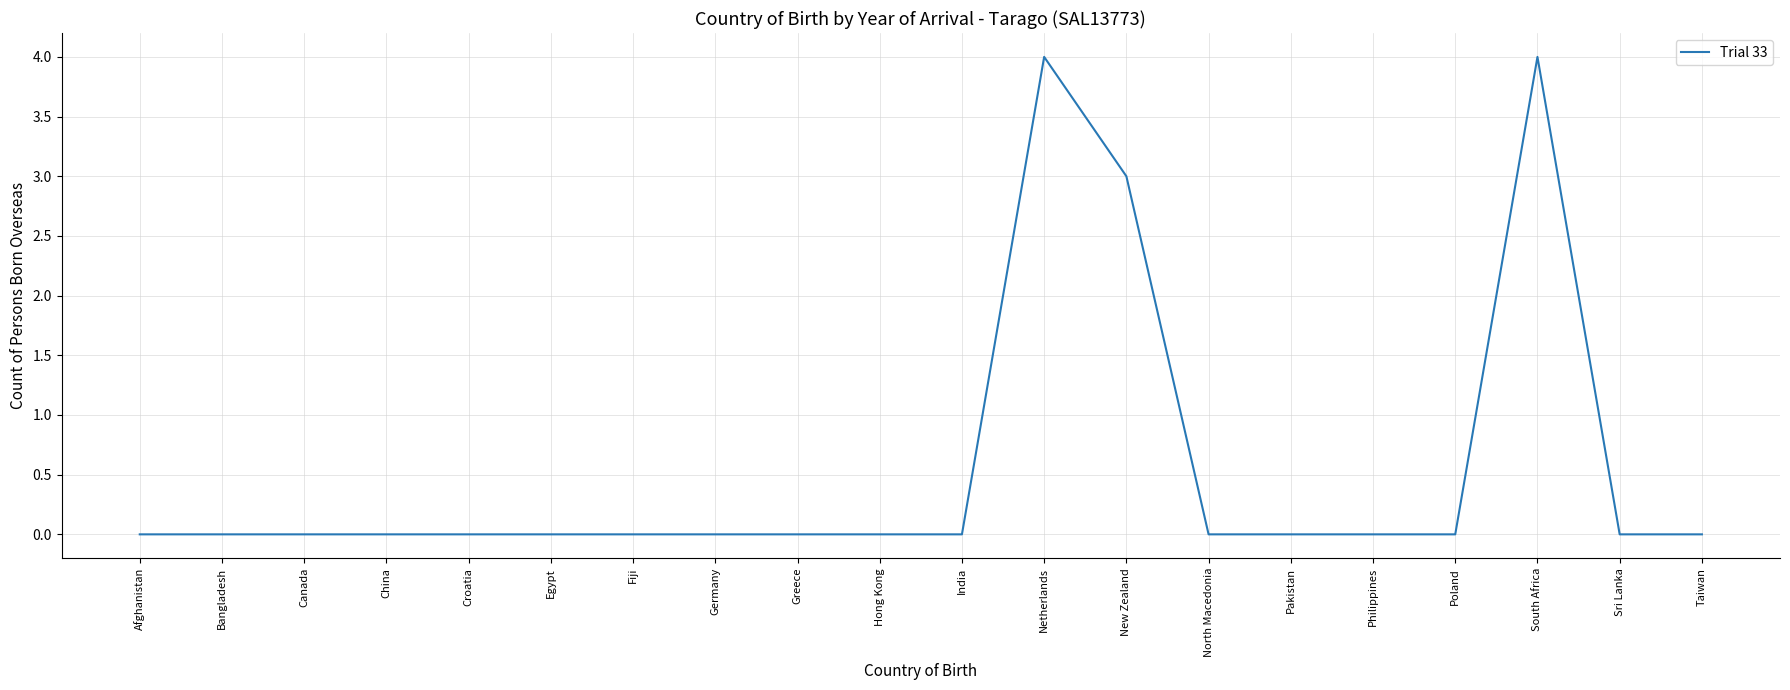

Reading left to right, transcribe all the data shown in this chart.

0	0	0	0	0	0	0	0	0	0	0	4	3	0	0	0	0	4	0	0